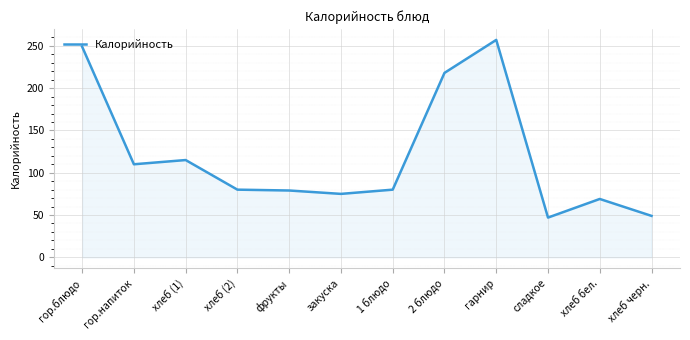

What is the change in value from 1 блюдо to сладкое?

-33